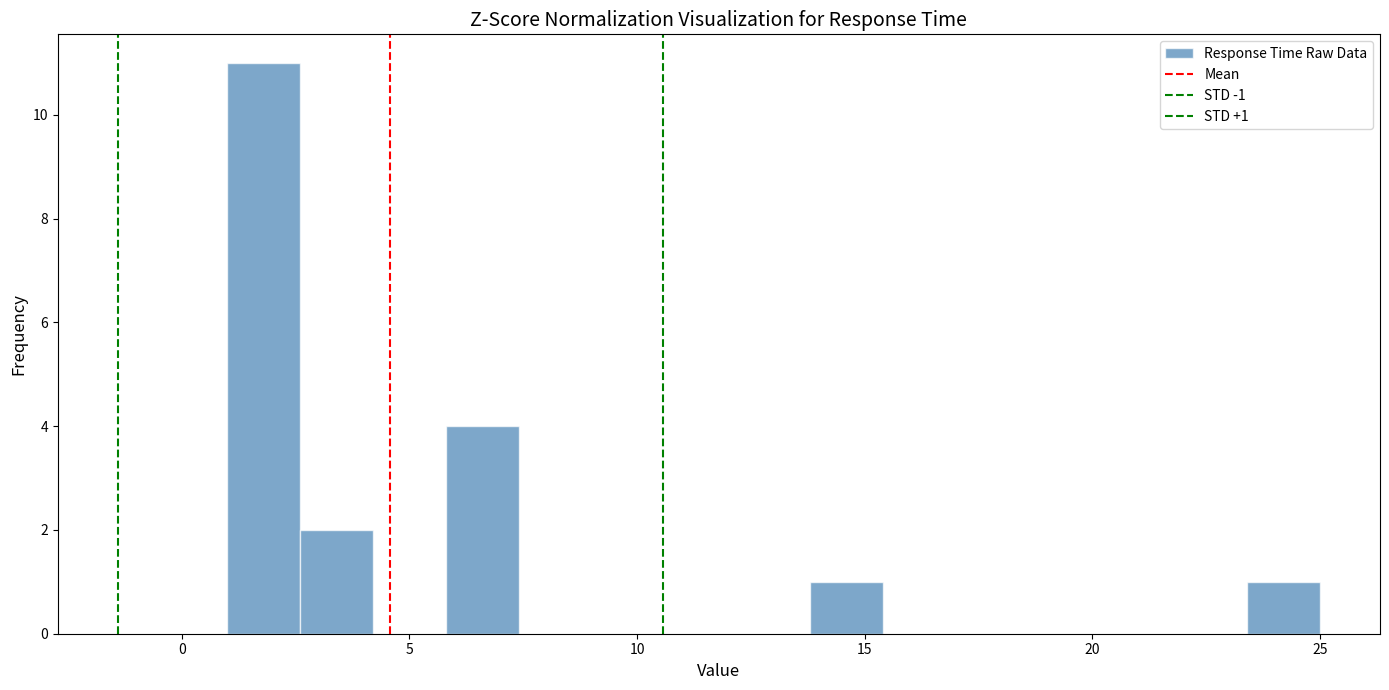

Read against the x-axis, roughly where is the centre of the tallest bar?

2.0